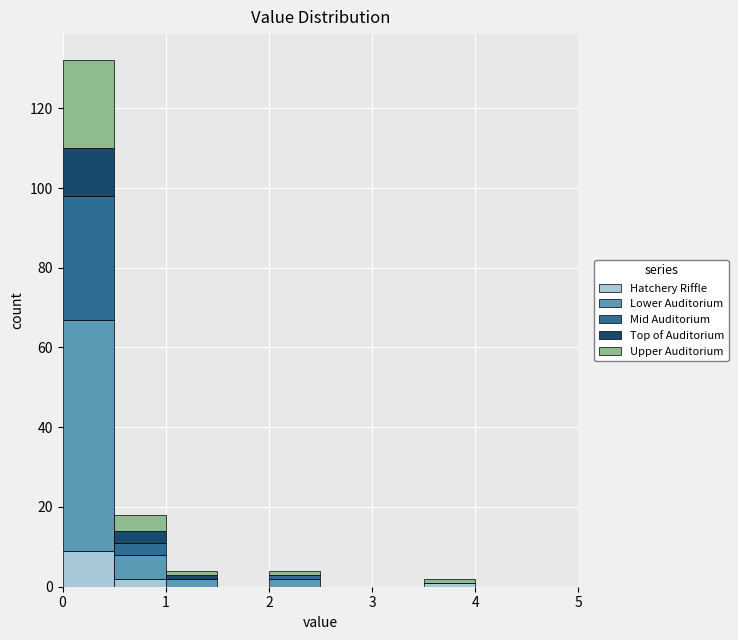

Which range on the x-axis has the tallest stacked bar (by total height)?

0.0 to 0.5